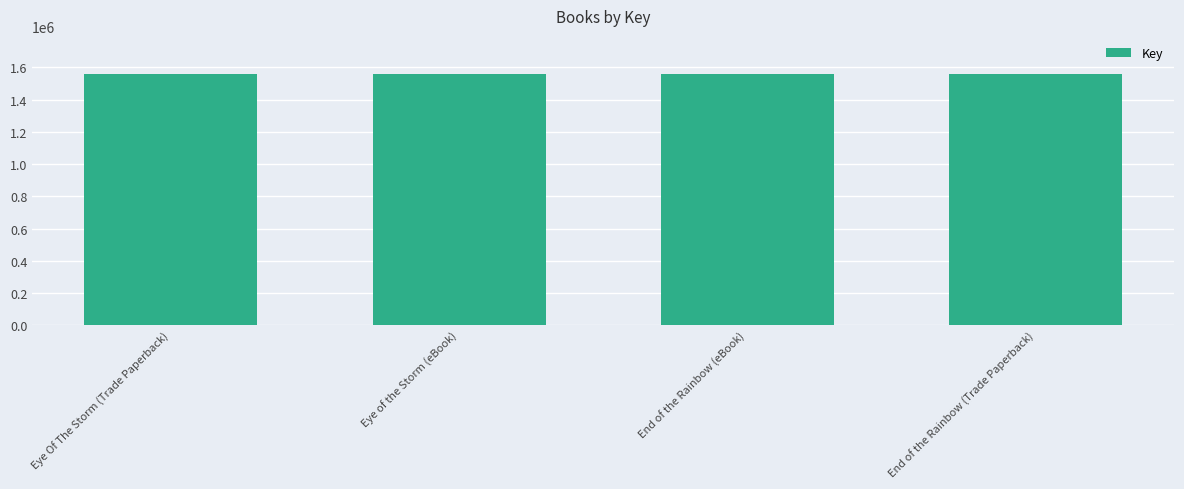

Is it true that the value at Eye Of The Storm (Trade Paperback) is 1560687?

True